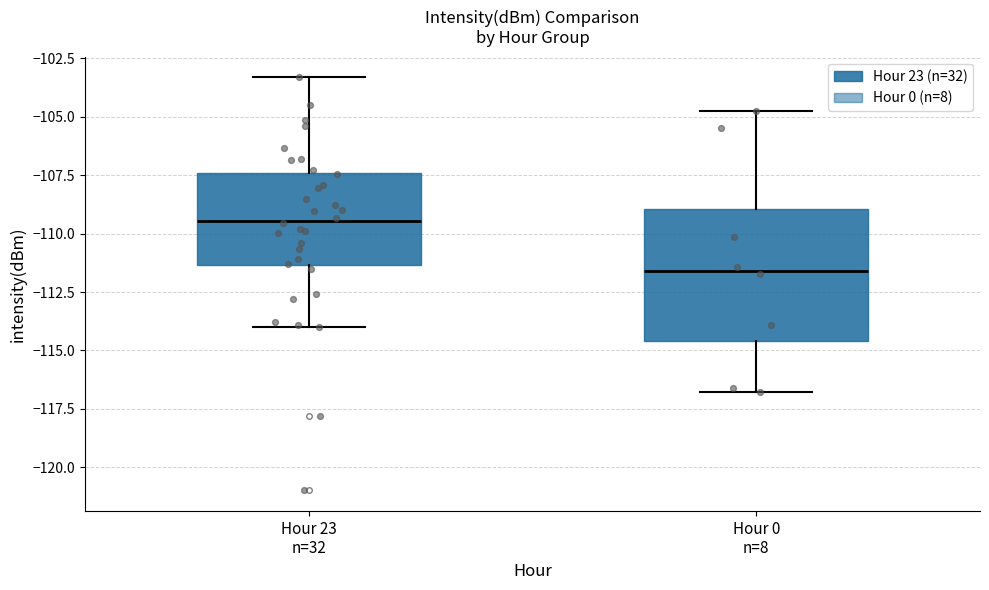

Reading left to right, read every box against the y-axis: the position of its median line, the range the box covers, and the ends of its whiskers. The values are not printed on the chart, so give them approximately, as read against the axis.

Hour 23 n=32: median -109.5, box -111.5 to -107.5, whiskers -114.0 to -103.5
Hour 0 n=8: median -111.5, box -114.5 to -109.0, whiskers -117.0 to -105.0